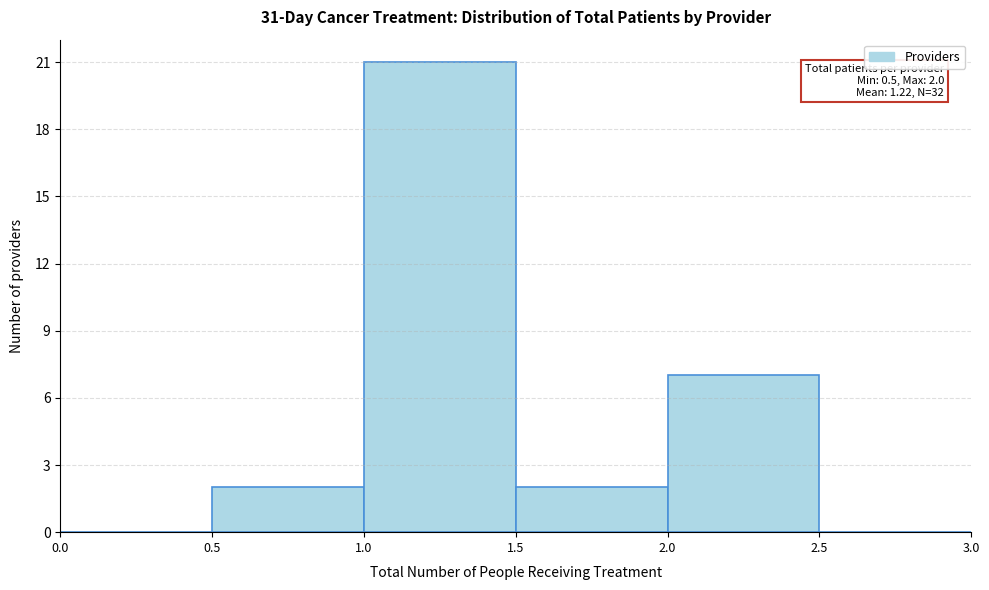

Over which range of the x-axis is the bar tallest?

1.0 to 1.5